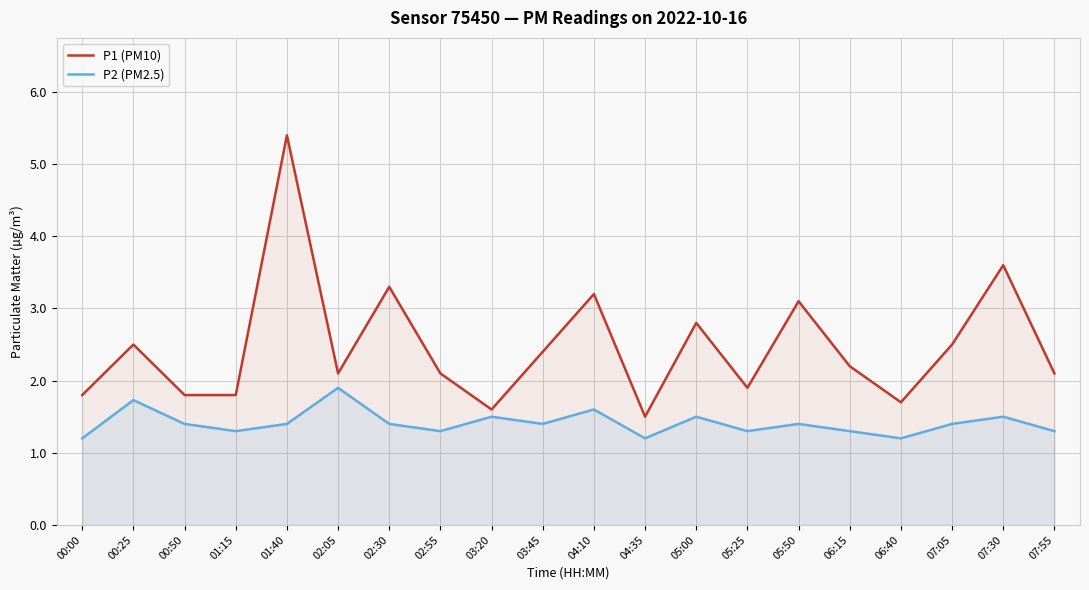

Where is P2 (PM2.5) nearest to the value 1?

00:00